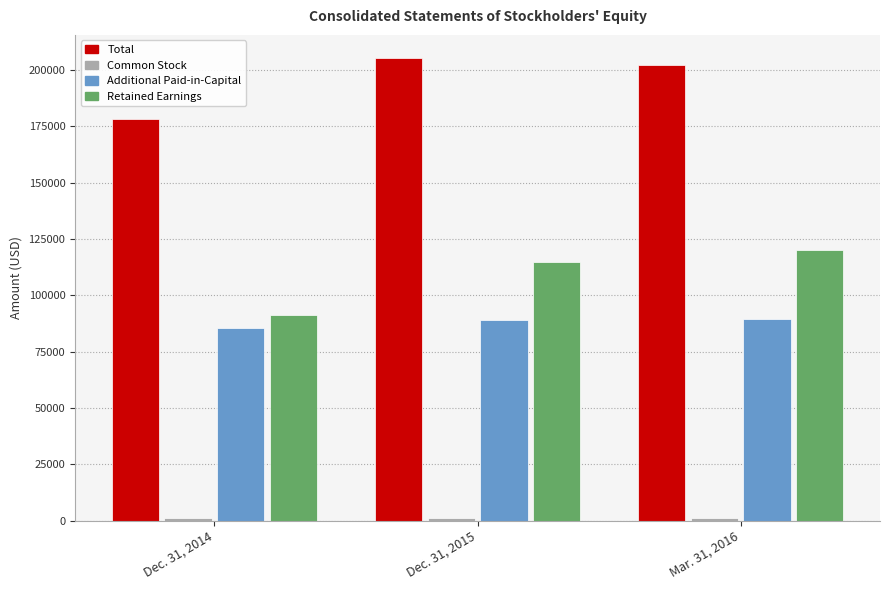

Which series has the largest total across all categories?

Total